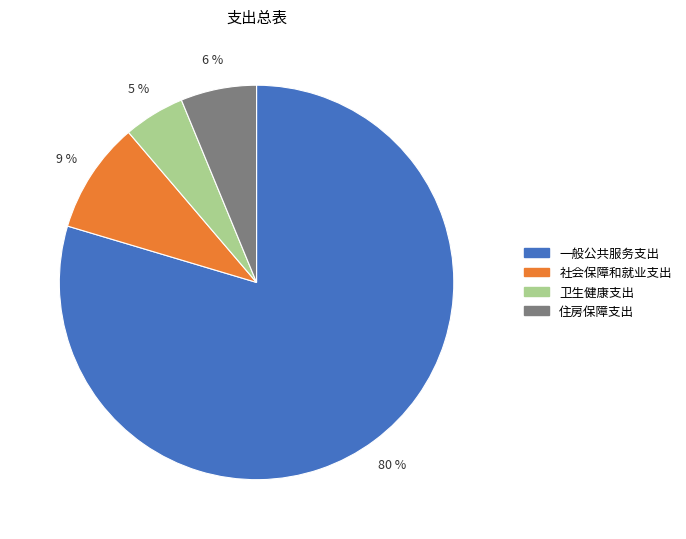

Combined, do 卫生健康支出 and 一般公共服务支出 account for over 50%?

Yes